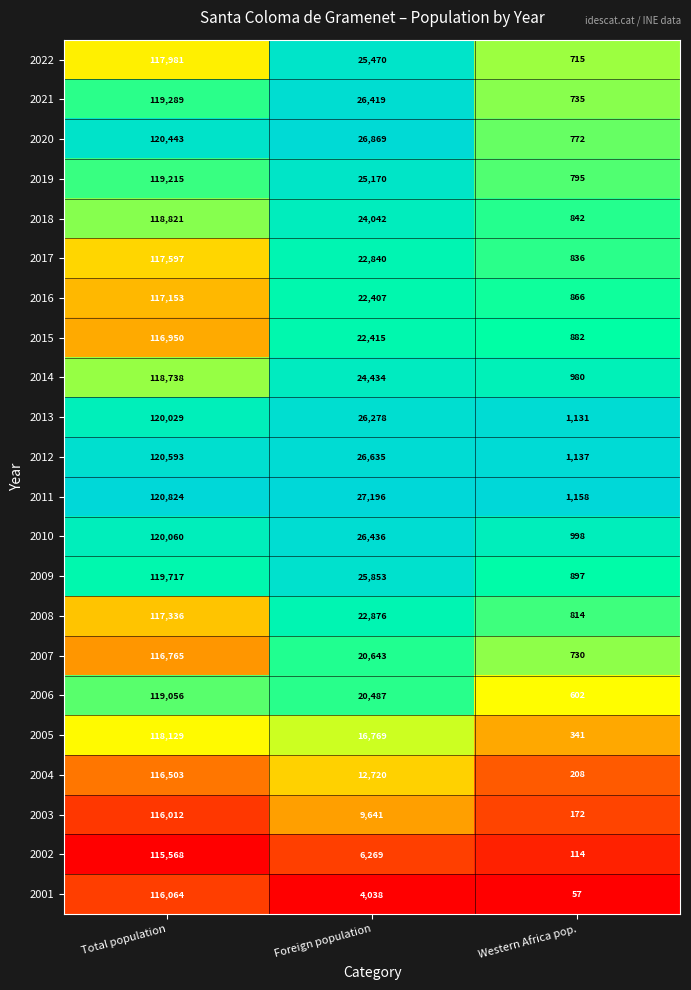

Between Total population and Western Africa pop., which series saw the biggest shift?

2020